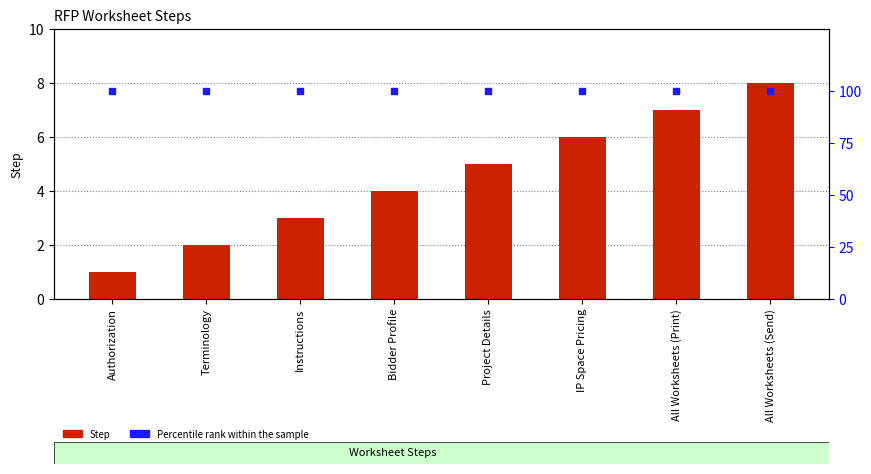

Which series has the widest spread of Y values?

Step